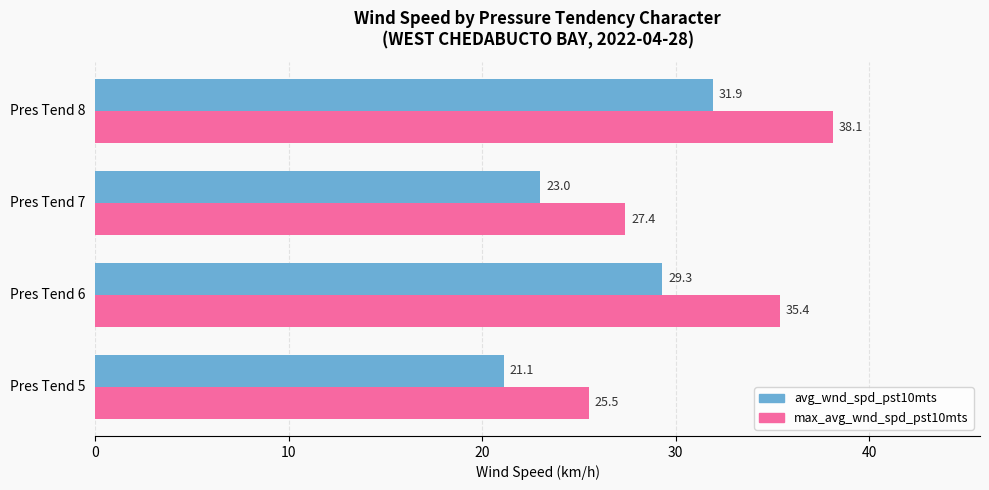

Count the number of data series in this chart.

2